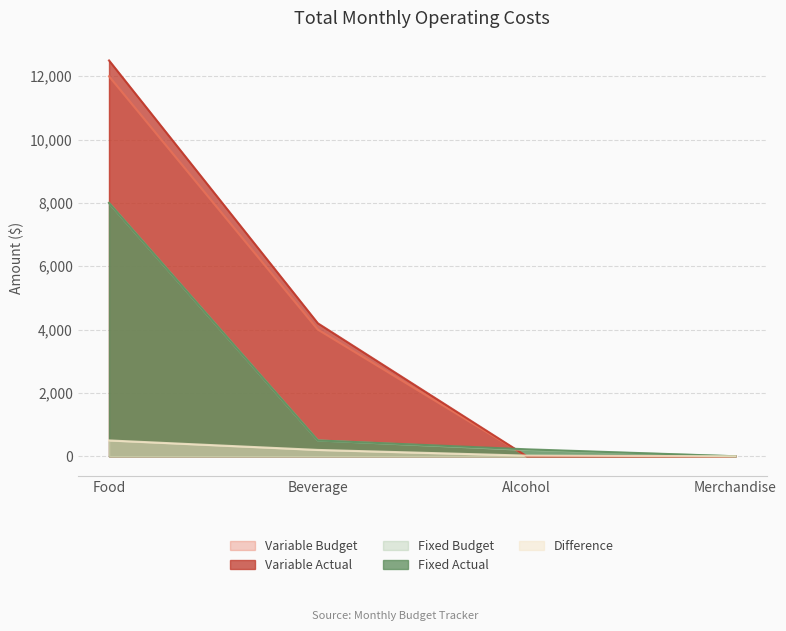

What is the sum of all Variable Actual values?

16700